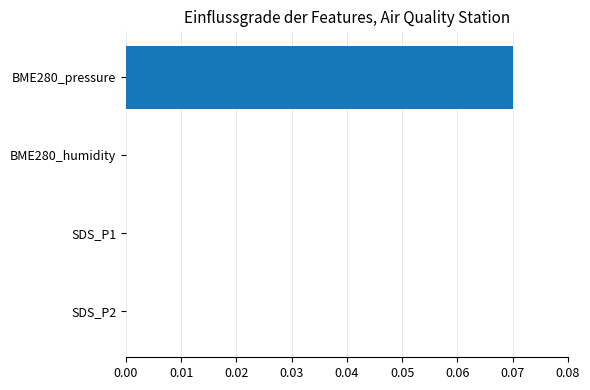

Are the bars horizontal?

Yes